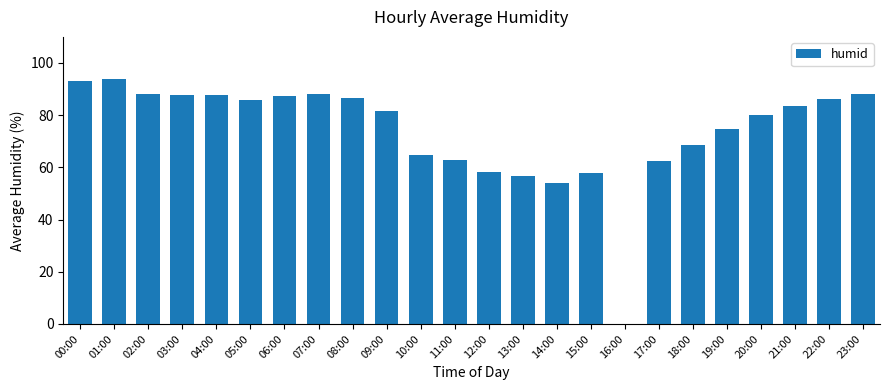

Count the number of data series in this chart.

1